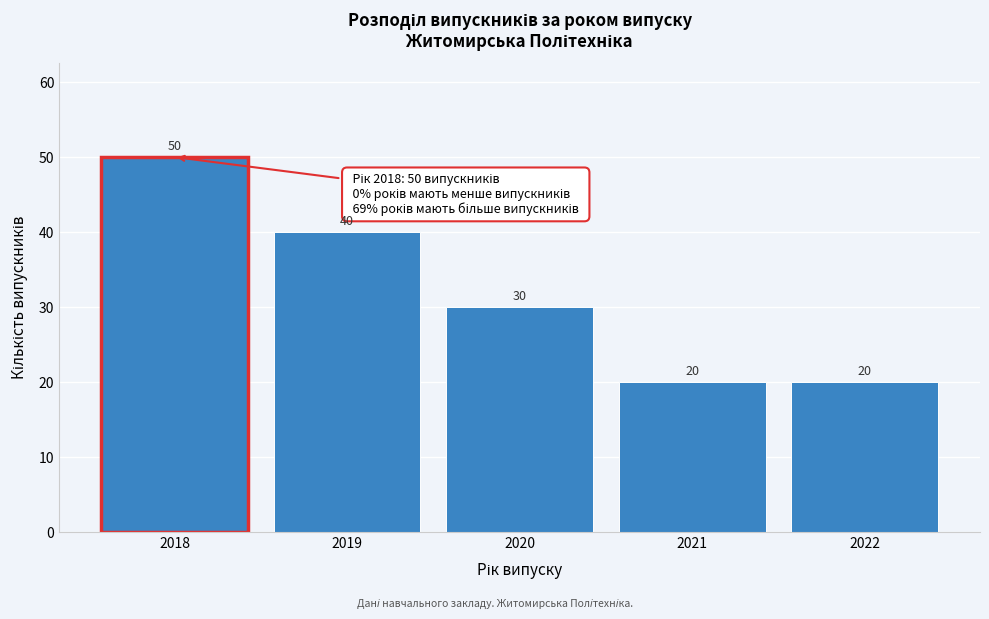

Reading left to right, list all the values displayed in this chart.

2018=50	2019=40	2020=30	2021=20	2022=20